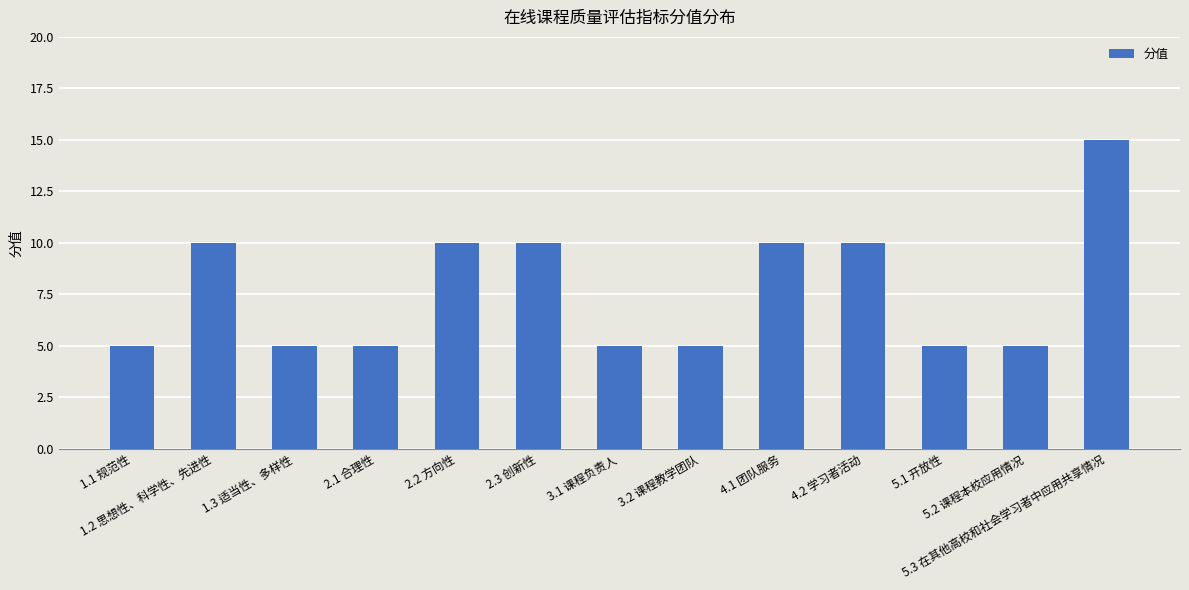

Approximately how many times larger is the value at 4.2 学习者活动 compared to 2.2 方向性?

1.0